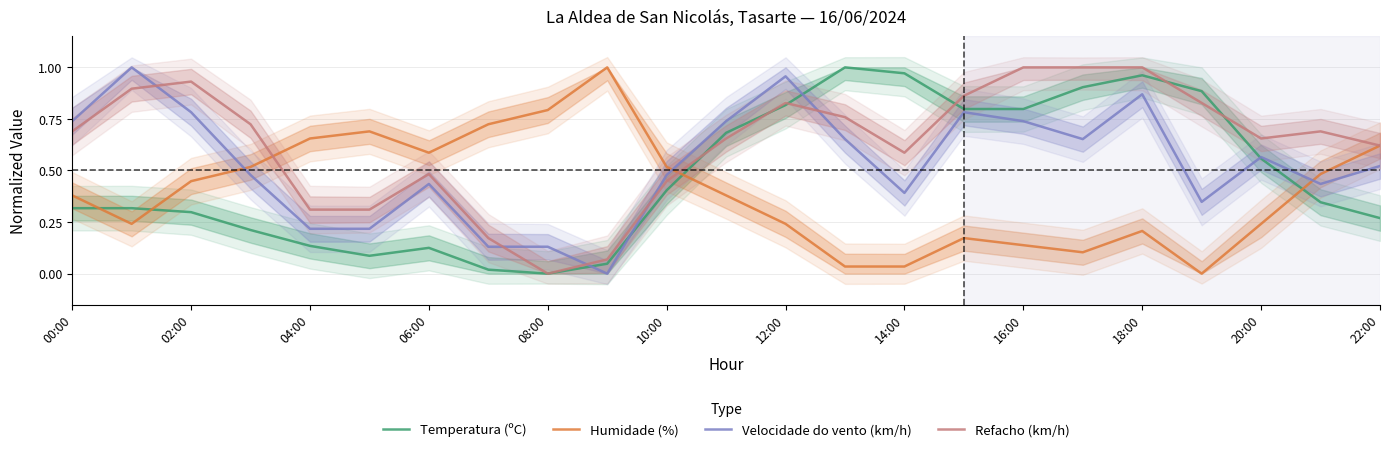

Which series ends up on top after the final intersection of Temperatura (ºC) and Humidade (%)?

Humidade (%)